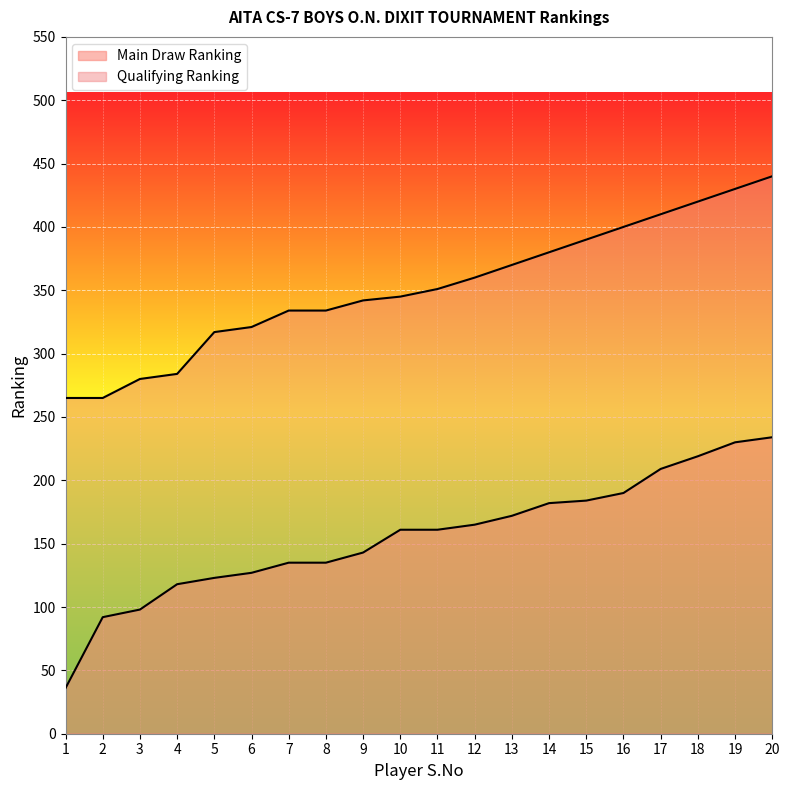

Reading left to right, list all the values displayed in this chart.

Main Draw Ranking: 1=36	2=92	3=98	4=118	5=123	6=127	7=135	8=135	9=143	10=161	11=161	12=165	13=172	14=182	15=184	16=190	17=209	18=219	19=230	20=234
Qualifying Ranking: 1=265	2=265	3=280	4=284	5=317	6=321	7=334	8=334	9=342	10=345	11=351	12=360	13=370	14=380	15=390	16=400	17=410	18=420	19=430	20=440